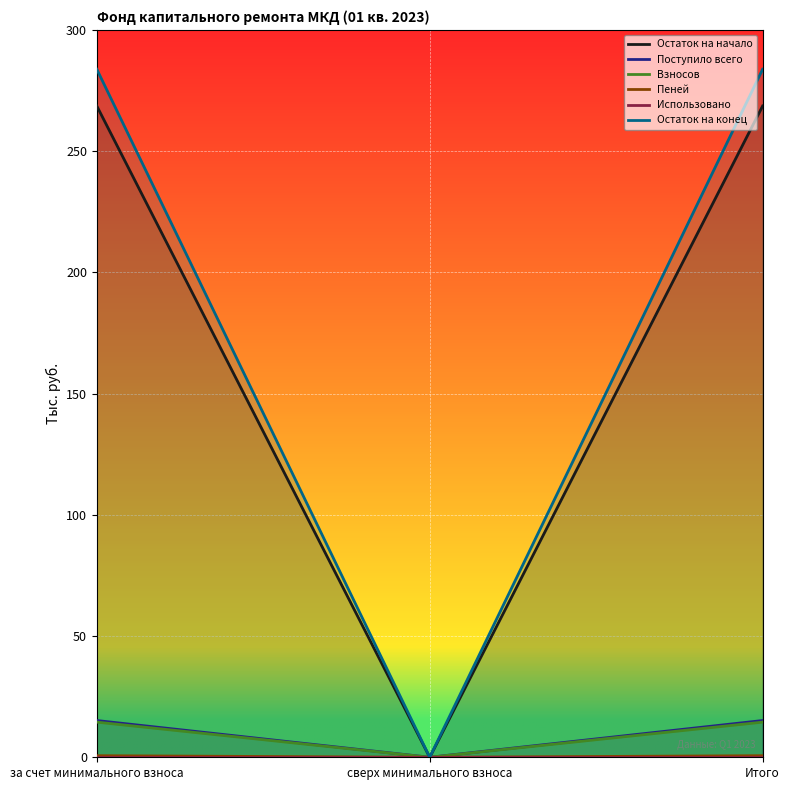

The value of Остаток на конец at сверх минимального взноса is 0.0. True or false?

True